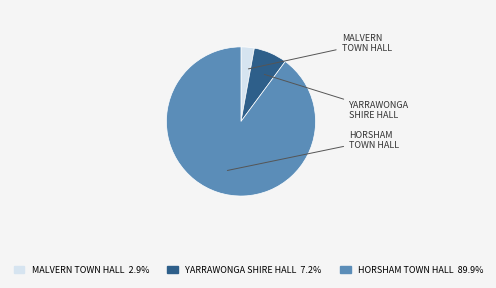

Which category has the biggest portion of the pie?

HORSHAM TOWN HALL